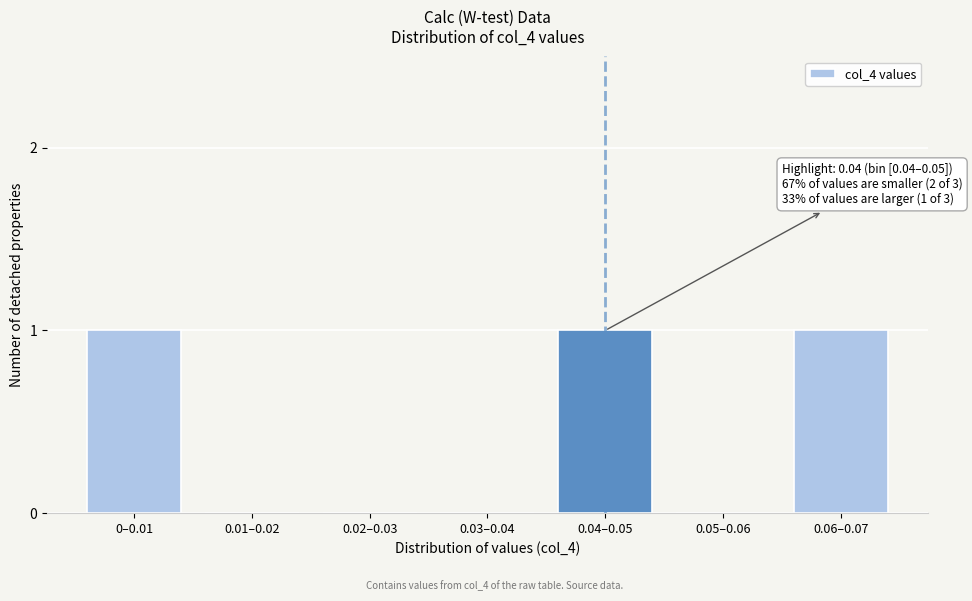

Reading left to right, list all the values displayed in this chart.

0–0.01=1	0.01–0.02=0	0.02–0.03=0	0.03–0.04=0	0.04–0.05=1	0.05–0.06=0	0.06–0.07=1